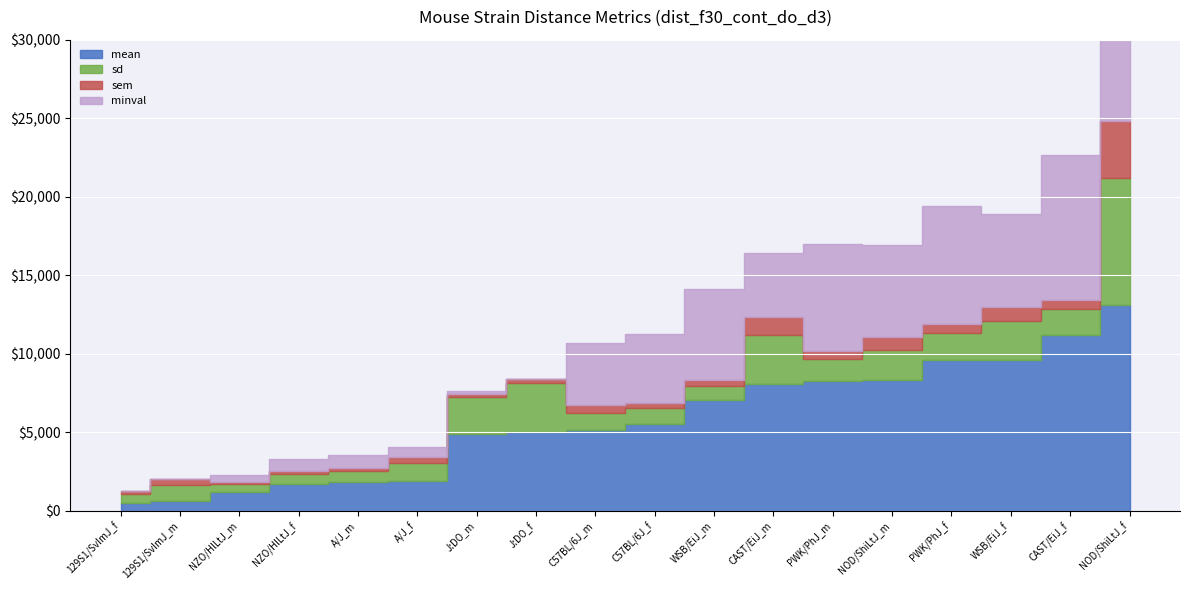

What is the difference between the sd values at NZO/HlLtJ_m and WSB/EiJ_f?

1963.5